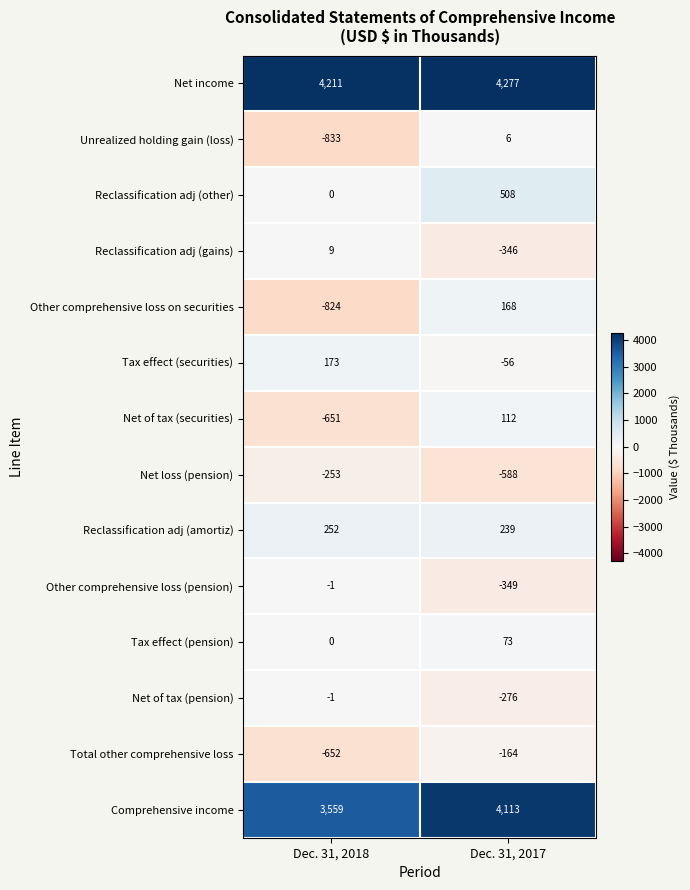

What value does the Net income series have at Dec. 31, 2017, to the nearest 5?

4275